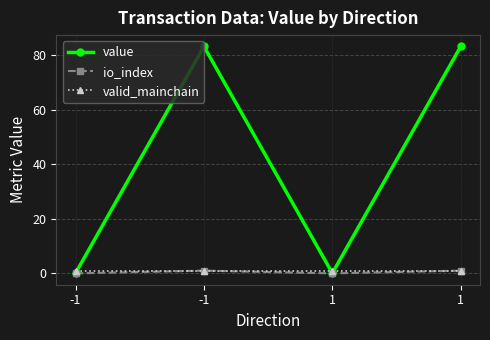

Where is valid_mainchain nearest to the value 1?

-1